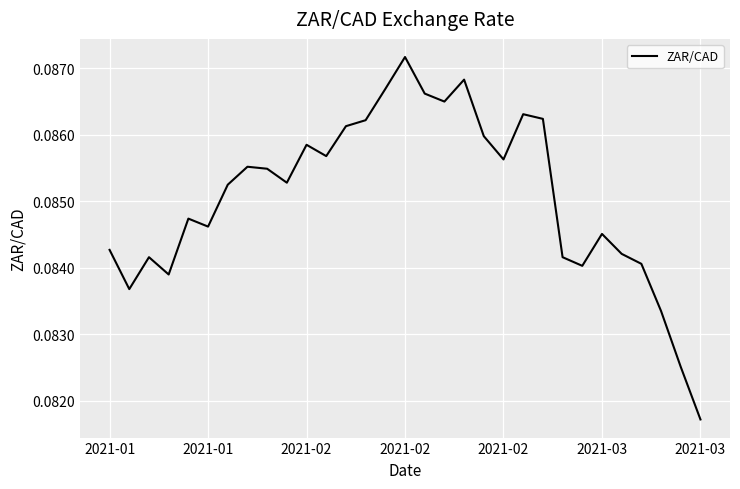

Is this an area chart (filled region under the line)?

No